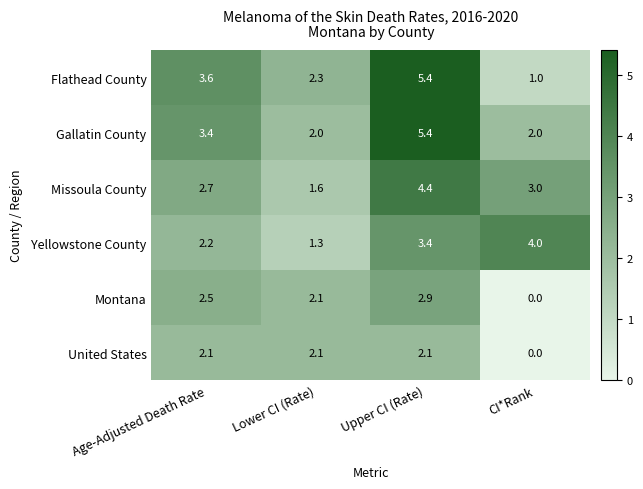

Where is Yellowstone County nearest to the value 2?

Age-Adjusted Death Rate